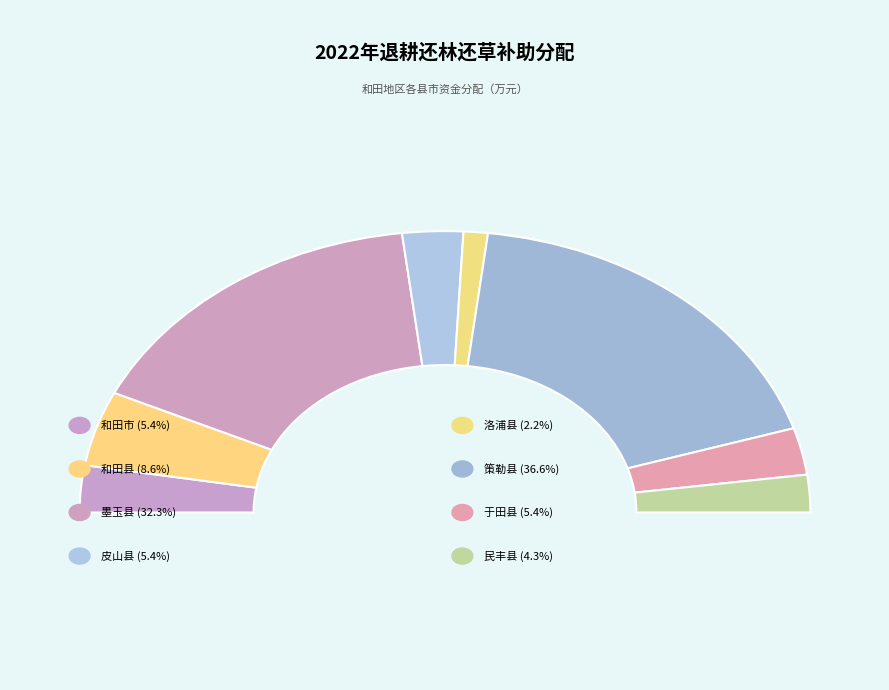

What is the largest slice in the pie chart?

策勒县